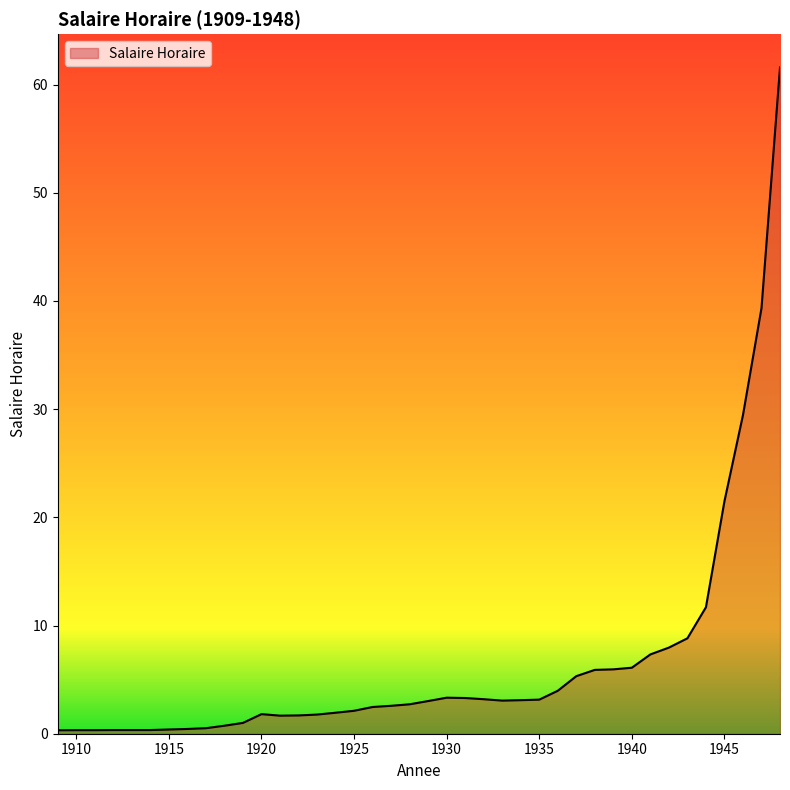

What is the difference between the maximum and minimum values?

61.3